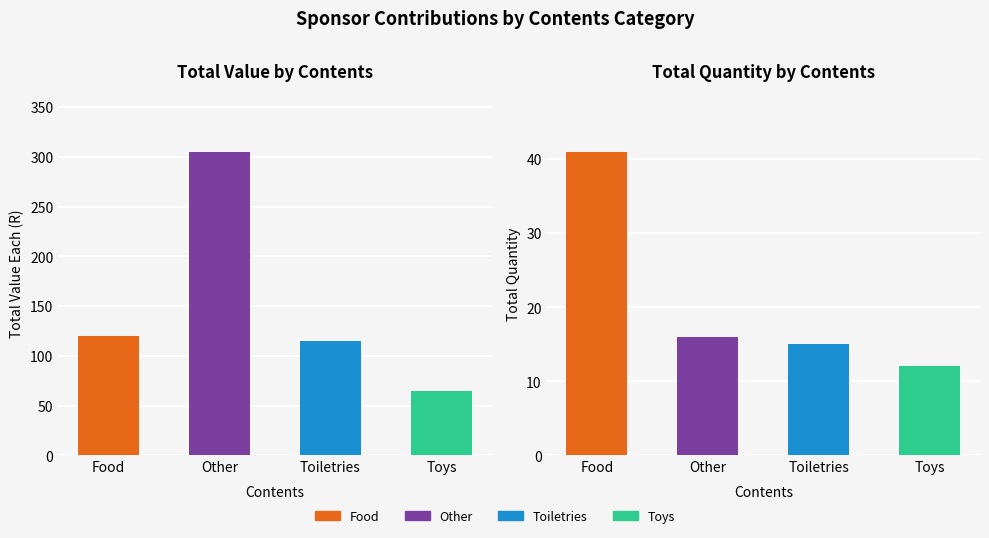

Rank the categories by value from highest to lowest.

Other, Food, Toiletries, Toys